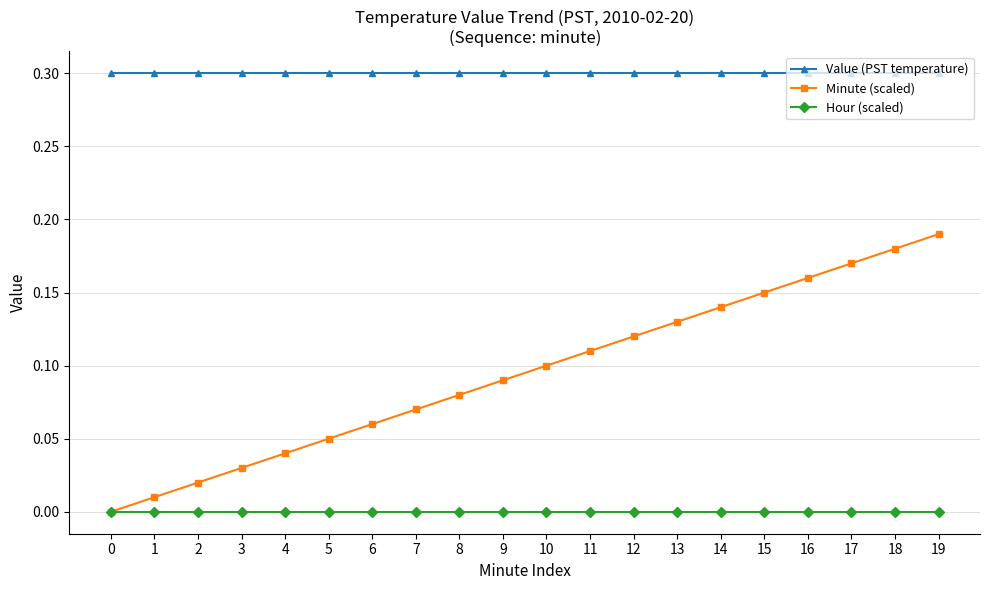

How many lines are shown in the chart?

3